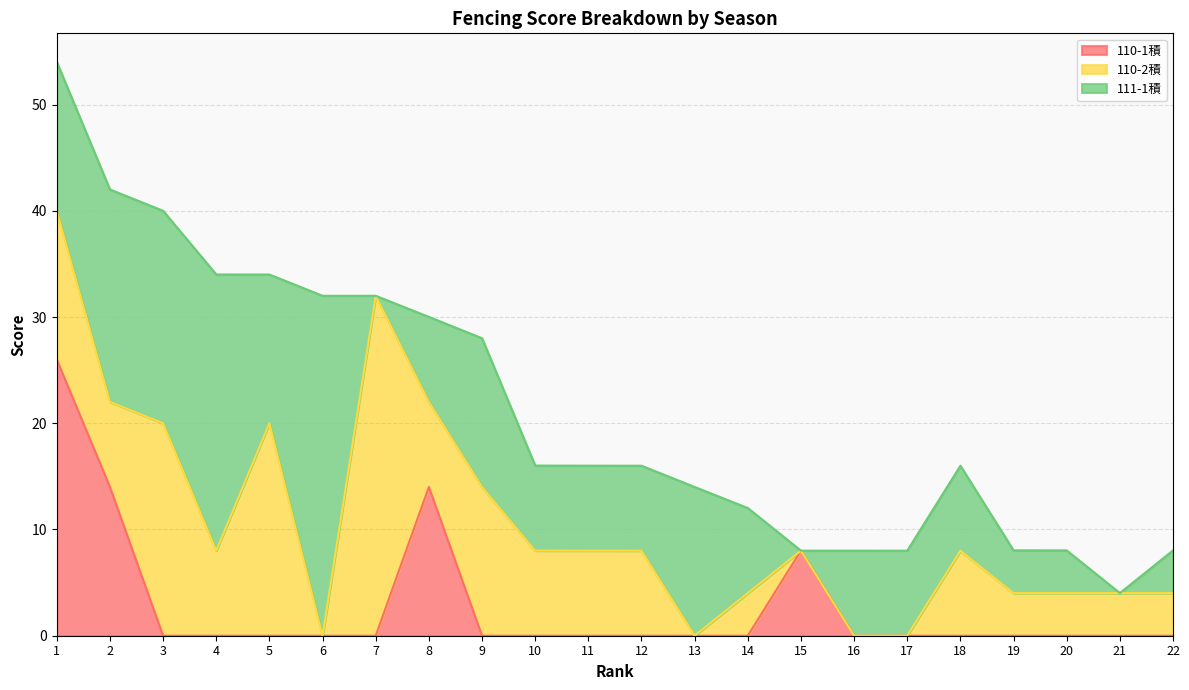

At which category does the chart reach its minimum across all series?

3